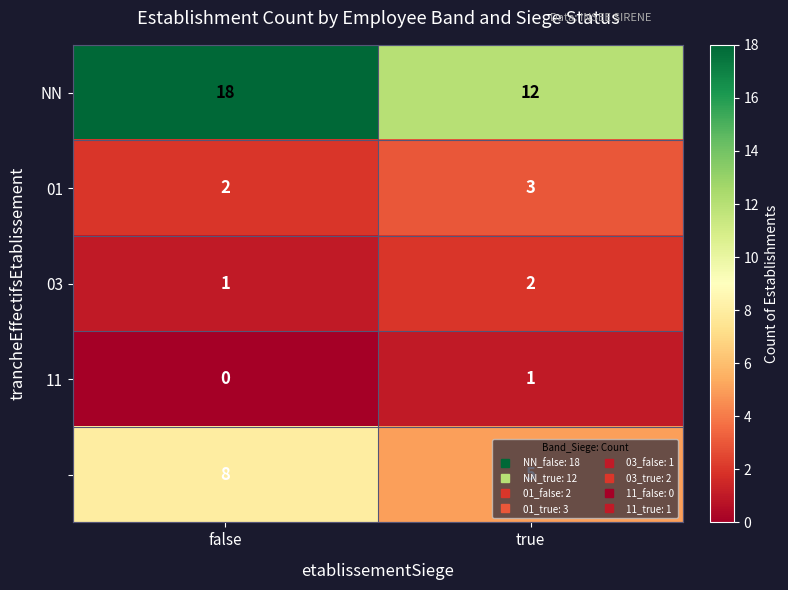

Which label corresponds to the largest value in the chart?

false